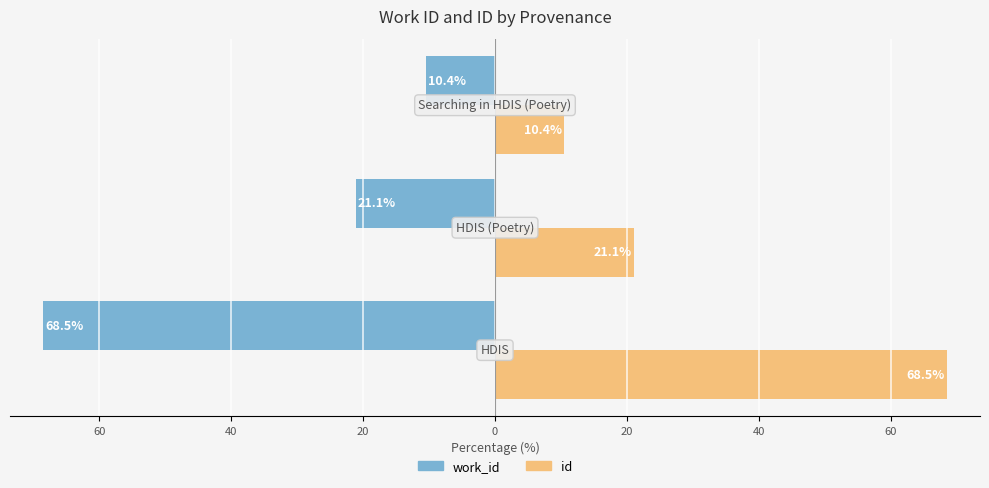

Which series has the largest range (max minus min)?

work_id